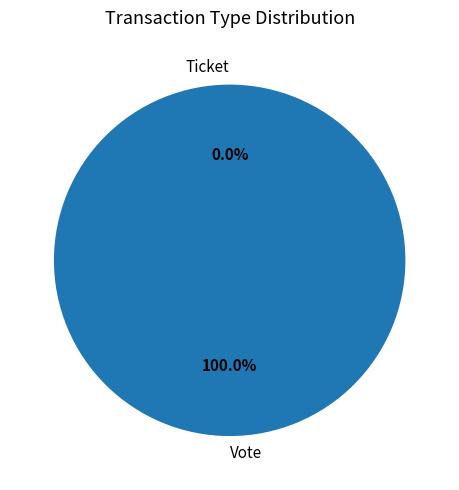

Between Ticket and Vote, which is larger?

Vote